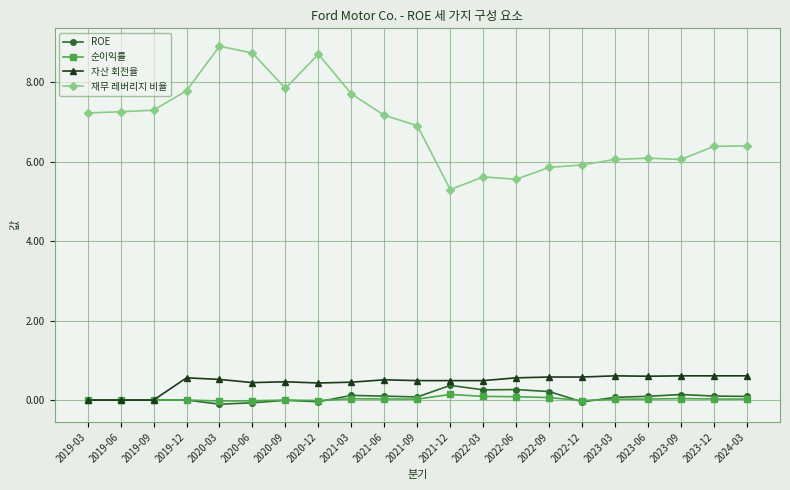

True or false: 순이익률 has more than 0 interior local peaks.

True